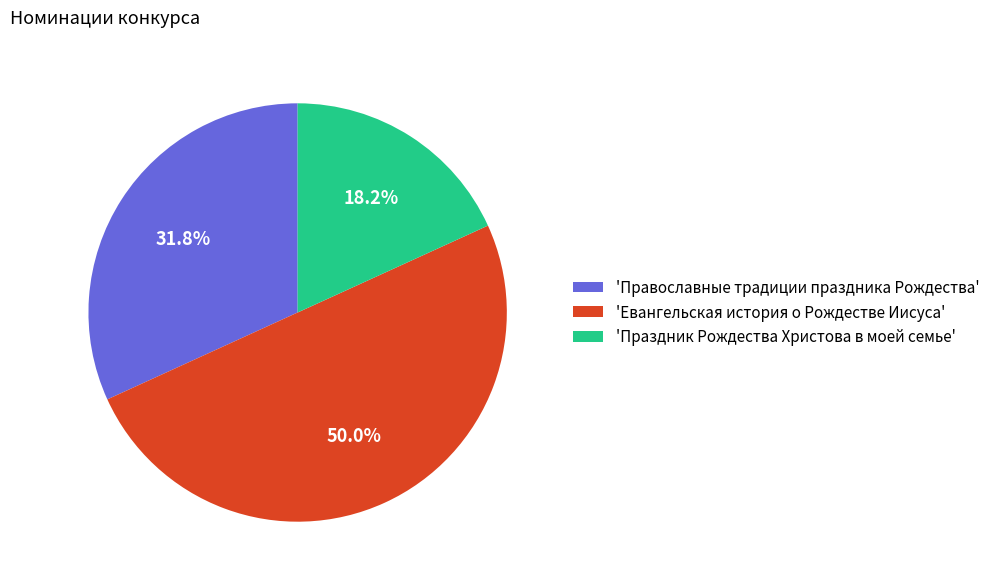

Is 'Праздник Рождества Христова в моей семье' the majority of the pie?

No